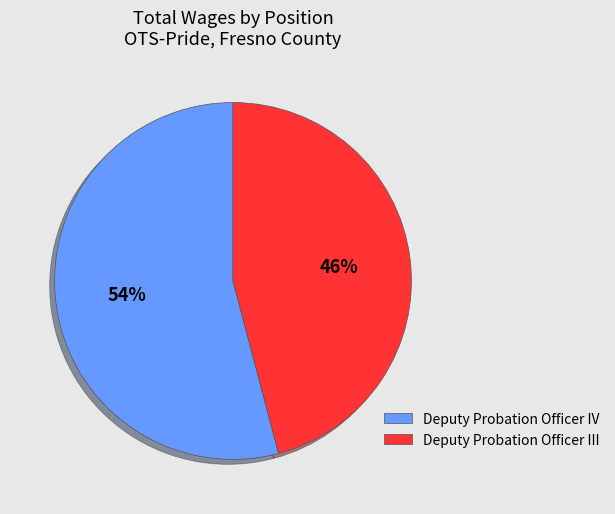

To the nearest percent, what is the combined percentage of Deputy Probation Officer IV and Deputy Probation Officer III?

100%